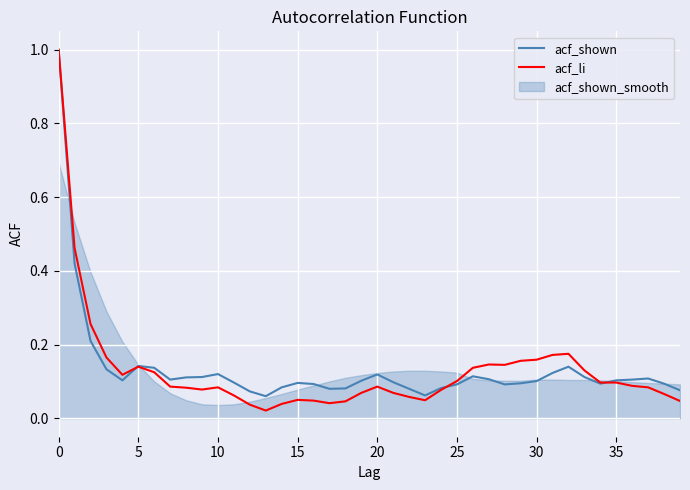

Is the value of acf_shown at 29 greater than the value of acf_li at 14?

Yes